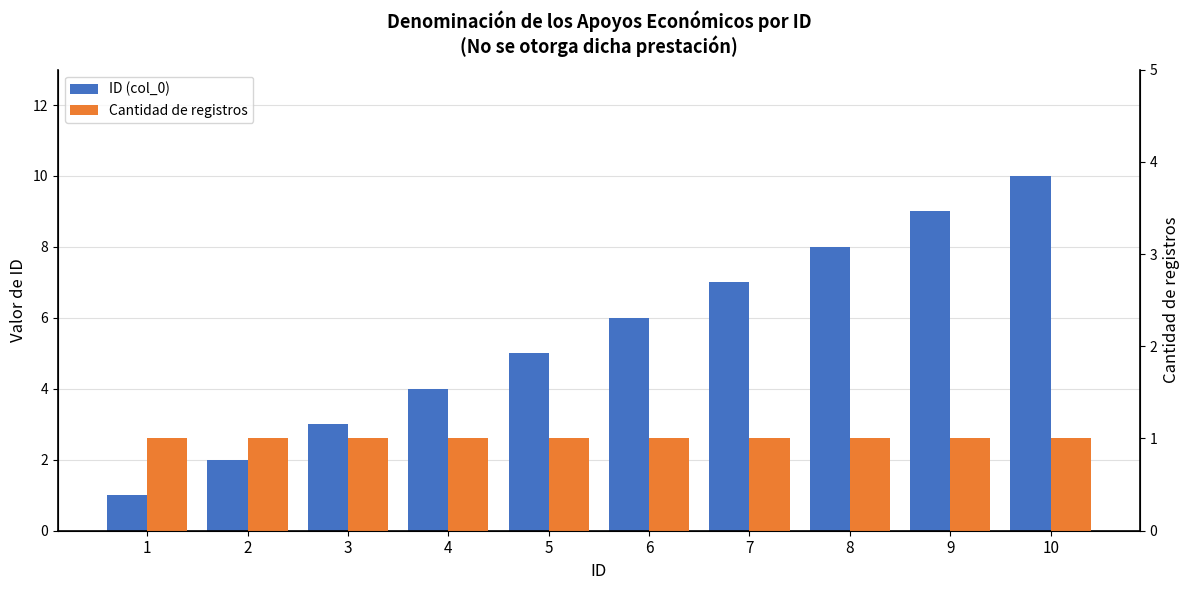

Rank the series by their average value, from highest to lowest.

ID (col_0), Cantidad de registros